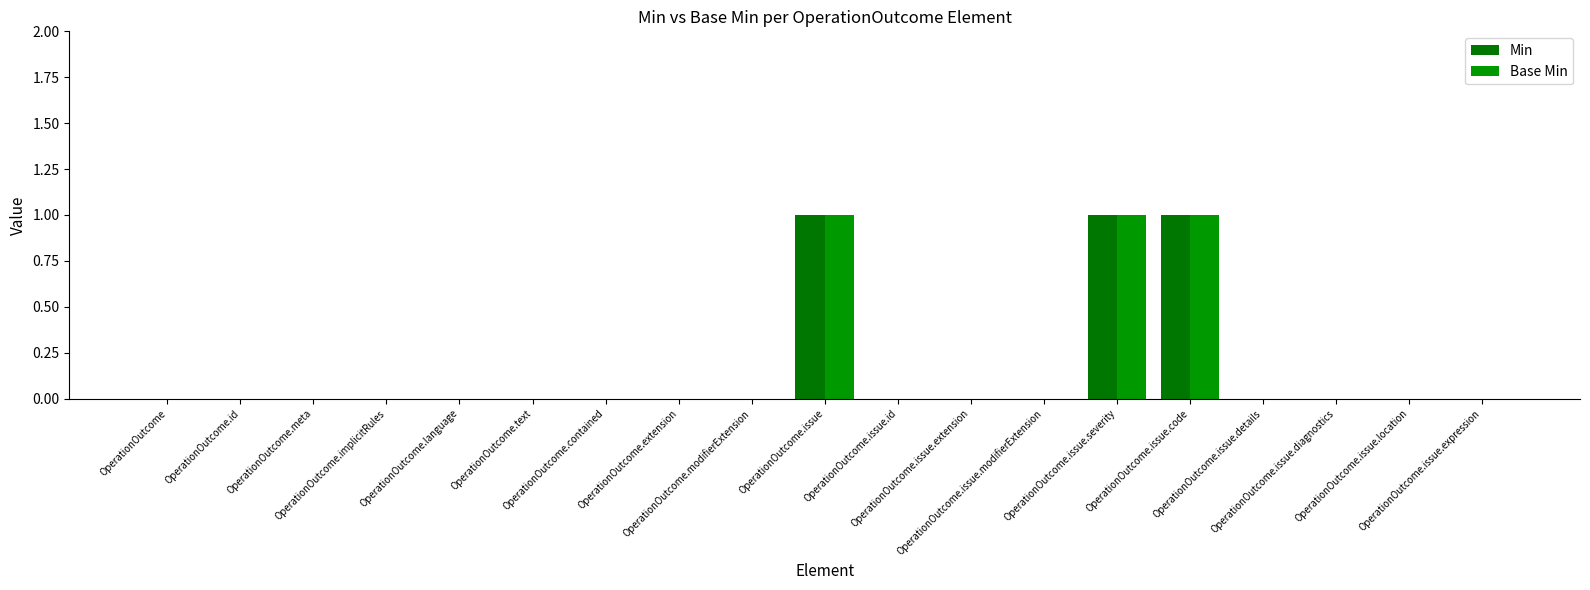

Between OperationOutcome.issue.extension and OperationOutcome.meta, which is larger?

OperationOutcome.issue.extension